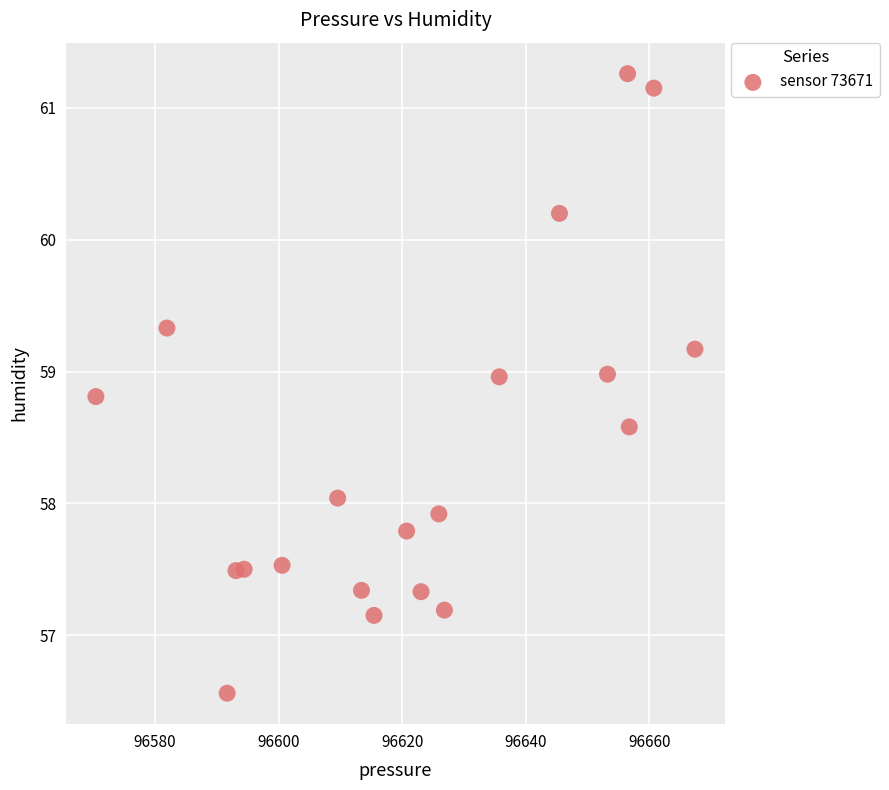

What is the range of Y values (max minus min)?

4.7